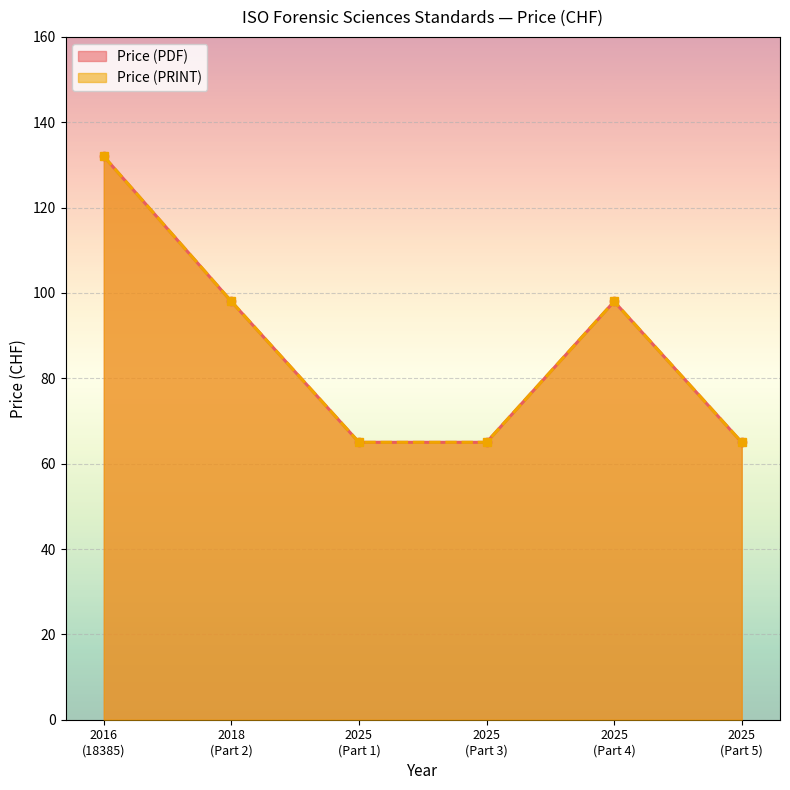

True or false: Price (PDF) and Price (PRINT) intersect in this chart.

False